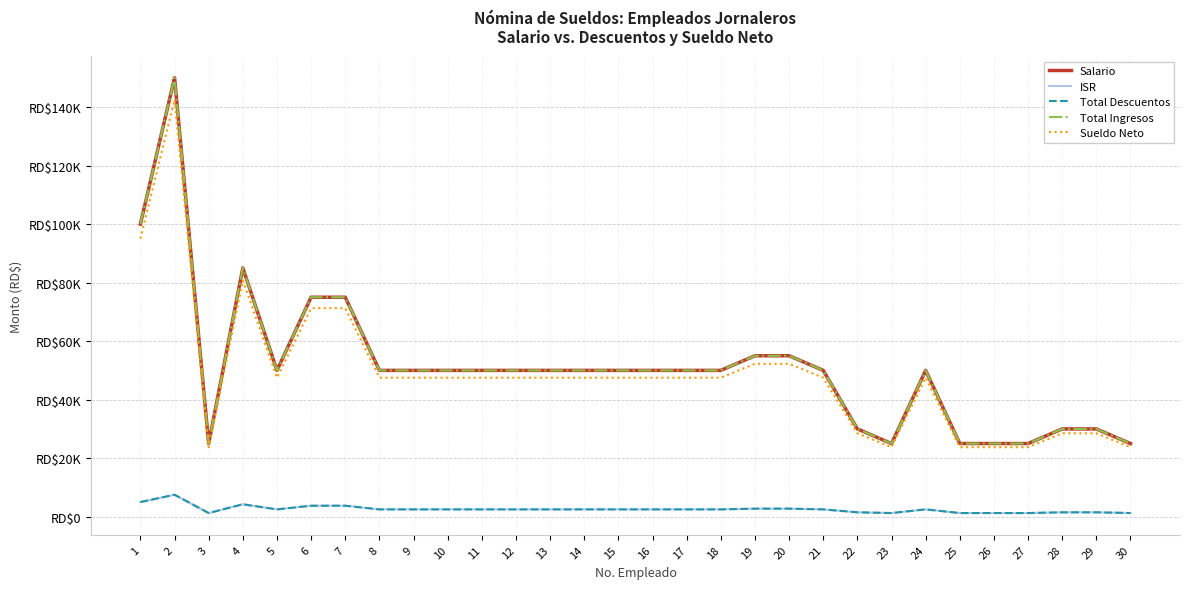

Which series has the largest range (max minus min)?

Salario